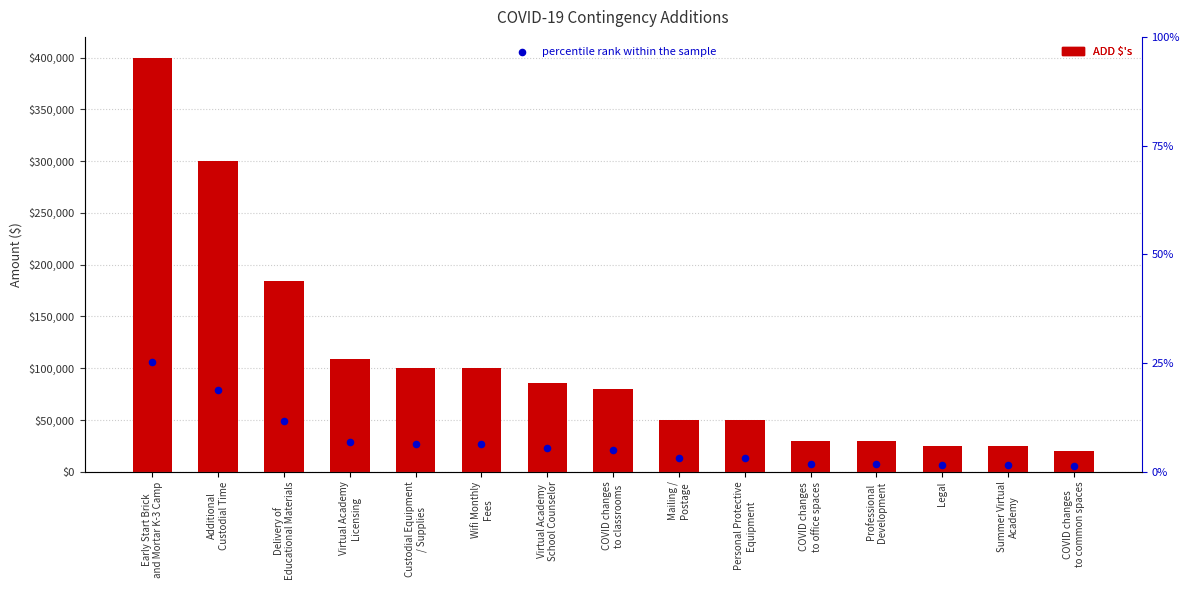

Which series contains the lowest Y value?

percentile rank within the sample